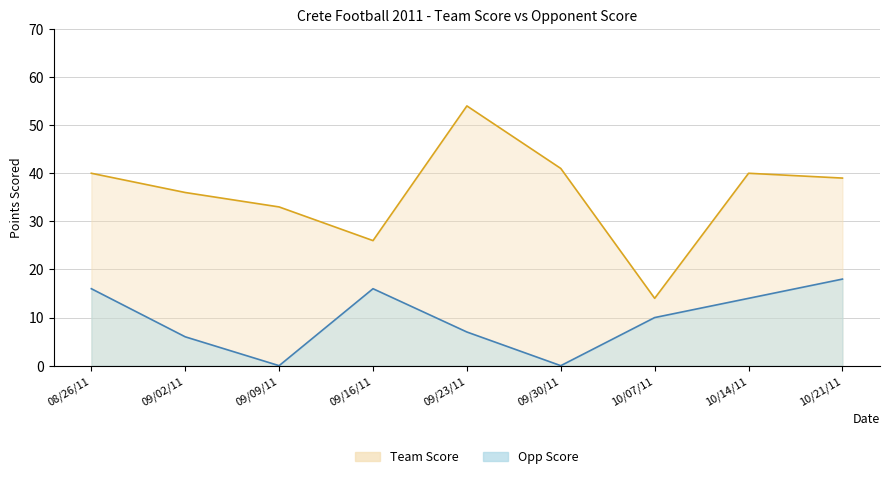

True or false: Opp Score and Team Score cross at least once.

False